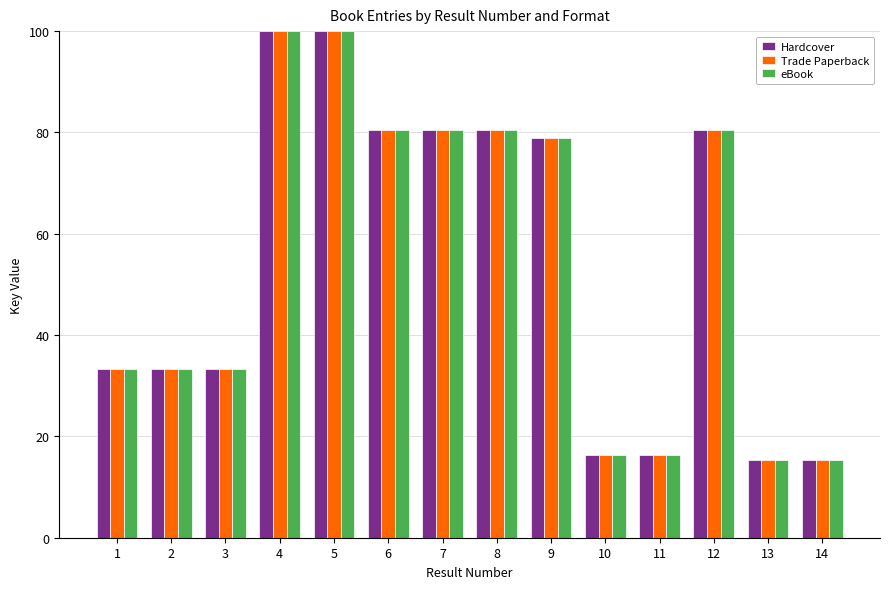

The Hardcover series shows 80.6 at 7. True or false?

True